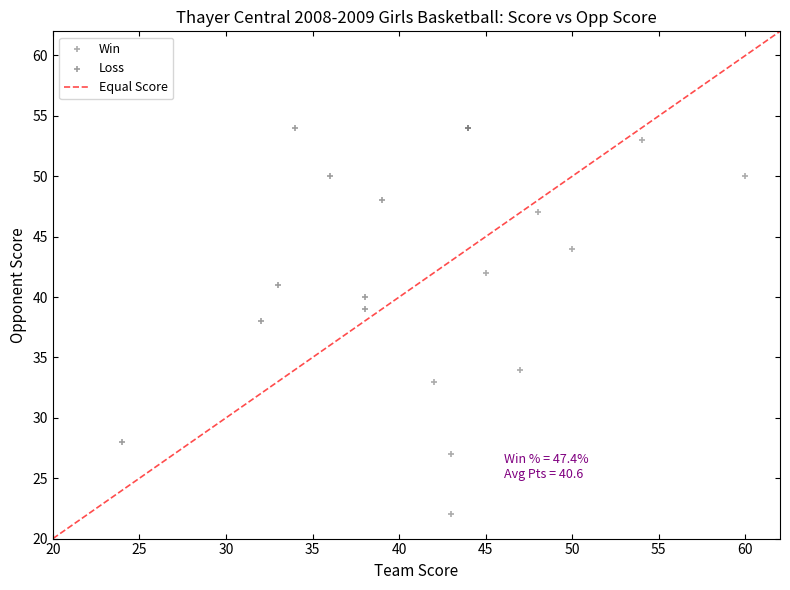

Which series has the largest Y range (max minus min)?

Win